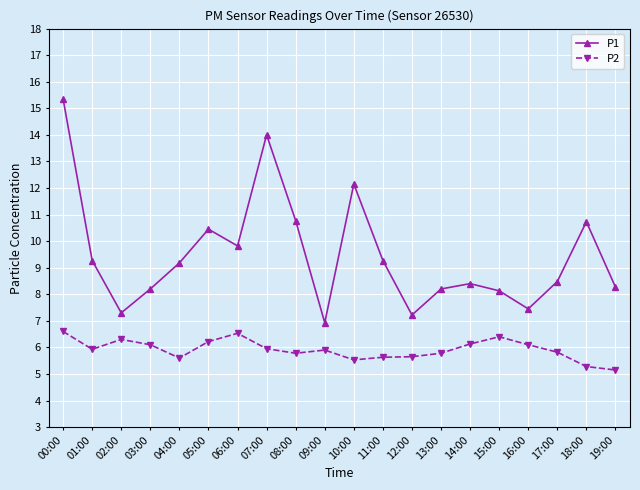

The P1 series shows 8.5 at 17:00. True or false?

True